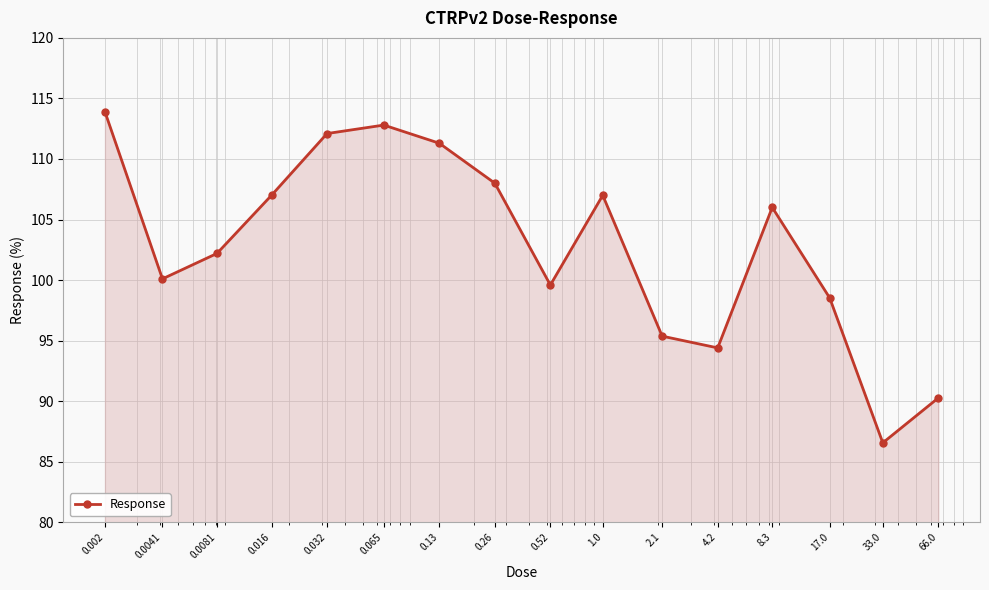

Reading left to right, extract all data points from this chart.

113.9	100.1	102.2	107.0	112.1	112.8	111.3	108.0	99.6	107.0	95.4	94.4	106.0	98.5	86.6	90.3